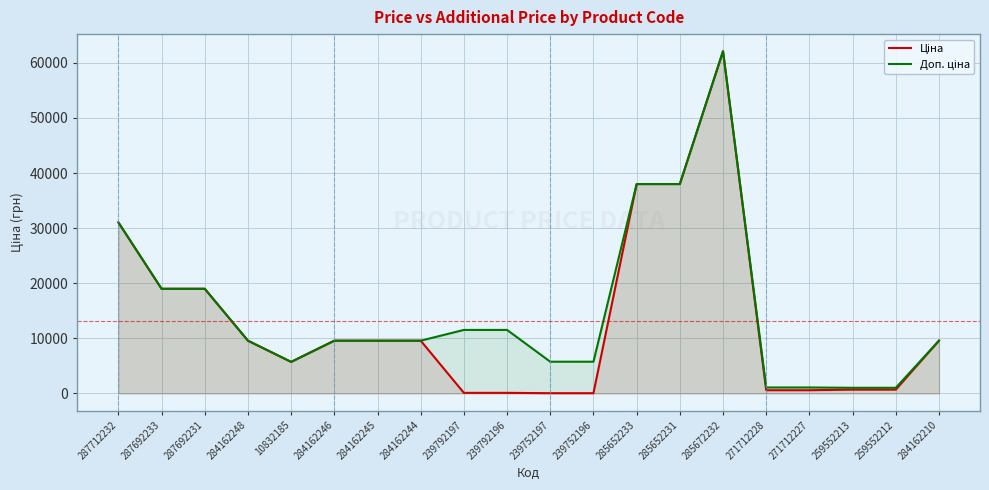

At which label does Доп. ціна reach its peak?

285672232